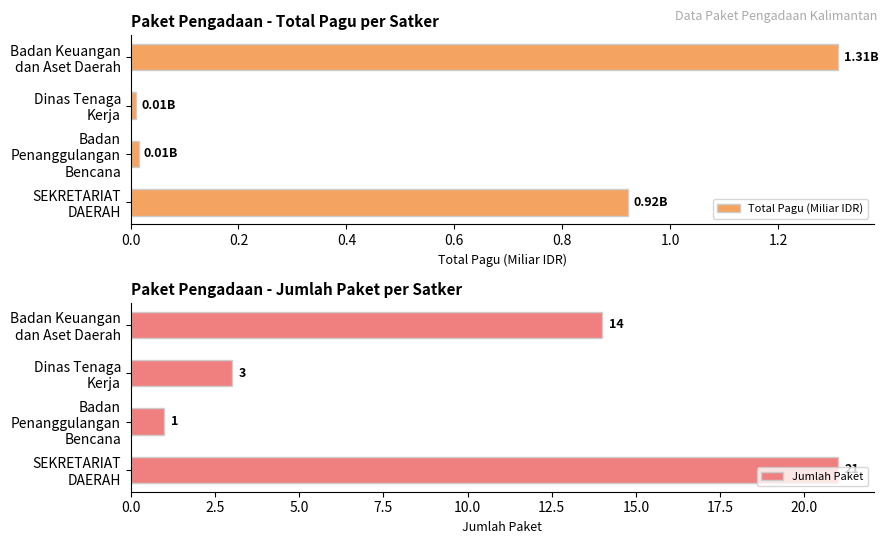

What is the difference between the maximum and minimum values in the Total Pagu (Miliar IDR) series?

1.3